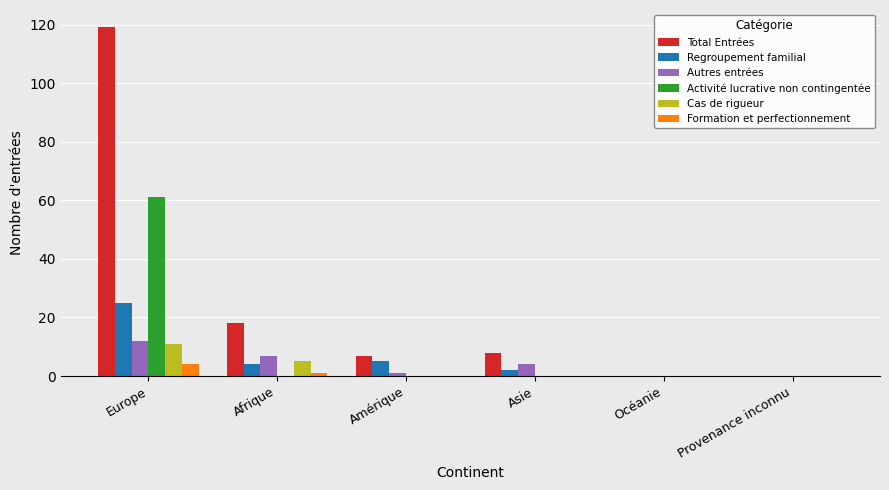

At which category is the sum across all series the highest?

Europe